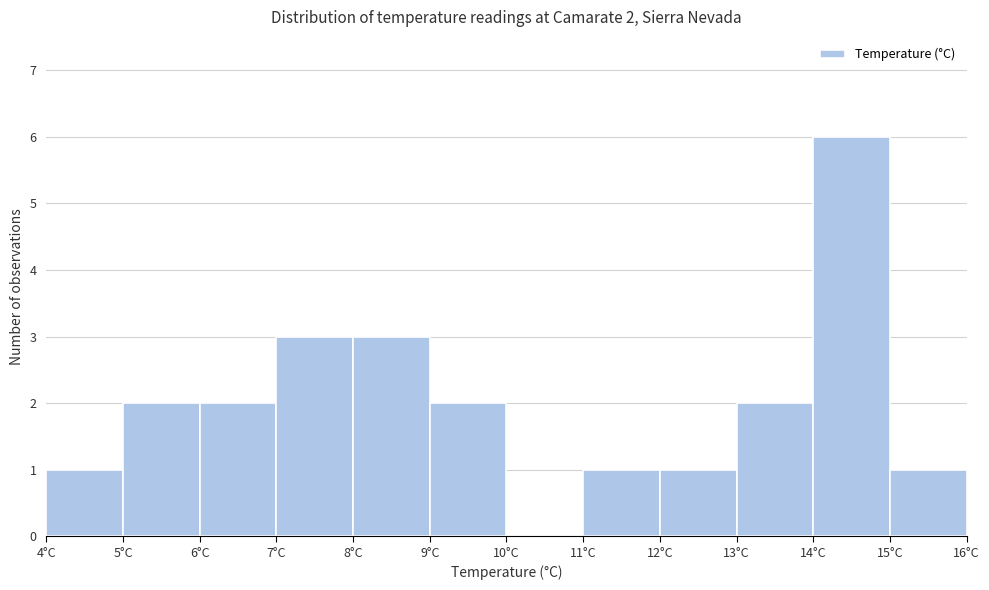

Over which range of the x-axis is the bar tallest?

14 to 15